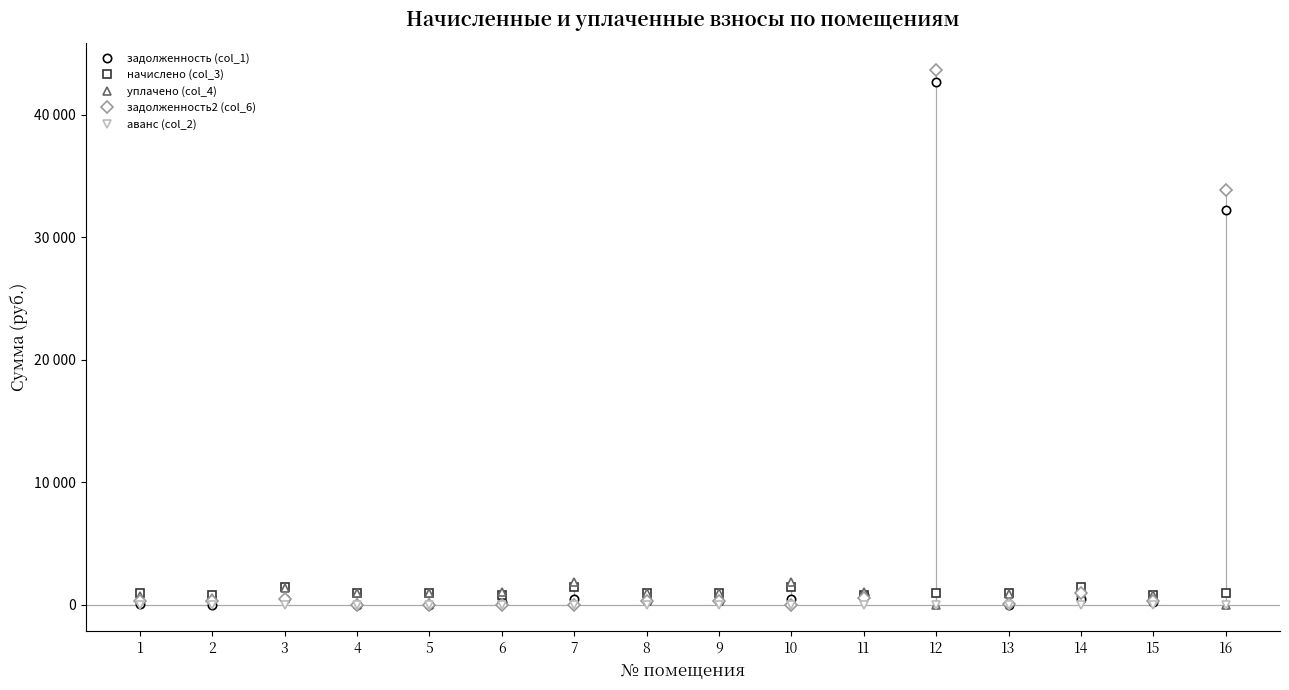

What are all the series names shown in the legend?

задолженность (col_1), начислено (col_3), уплачено (col_4), задолженность2 (col_6), аванс (col_2)